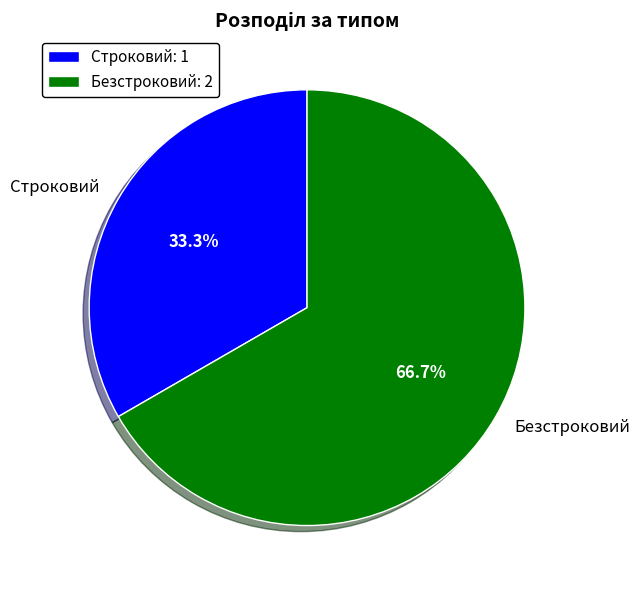

Which category has the smallest portion of the pie?

Строковий